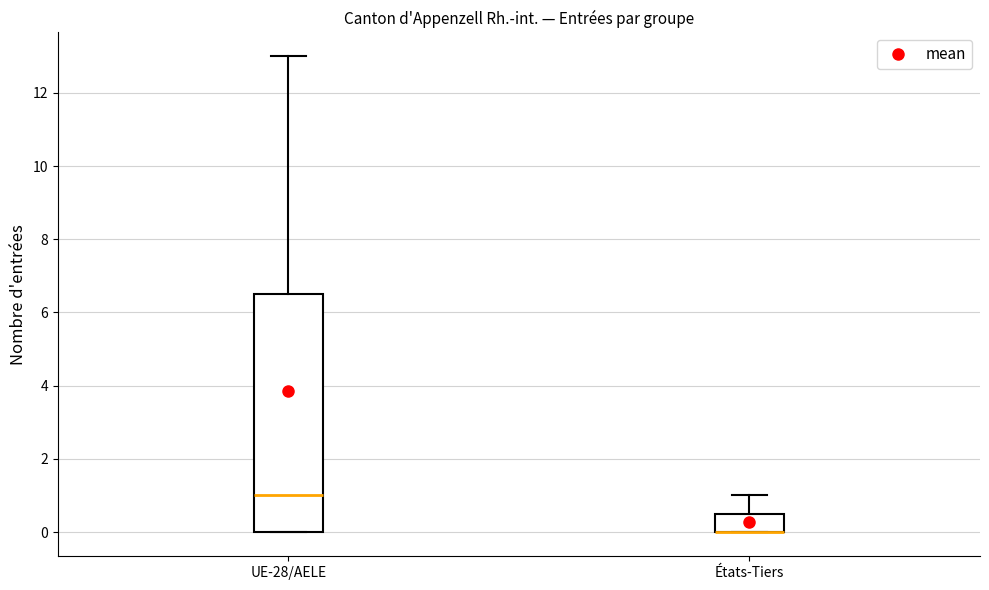

Where does the median line of the box for UE-28/AELE sit on the y-axis? The values are not printed on the chart, so give them approximately, as read against the axis.

1.0